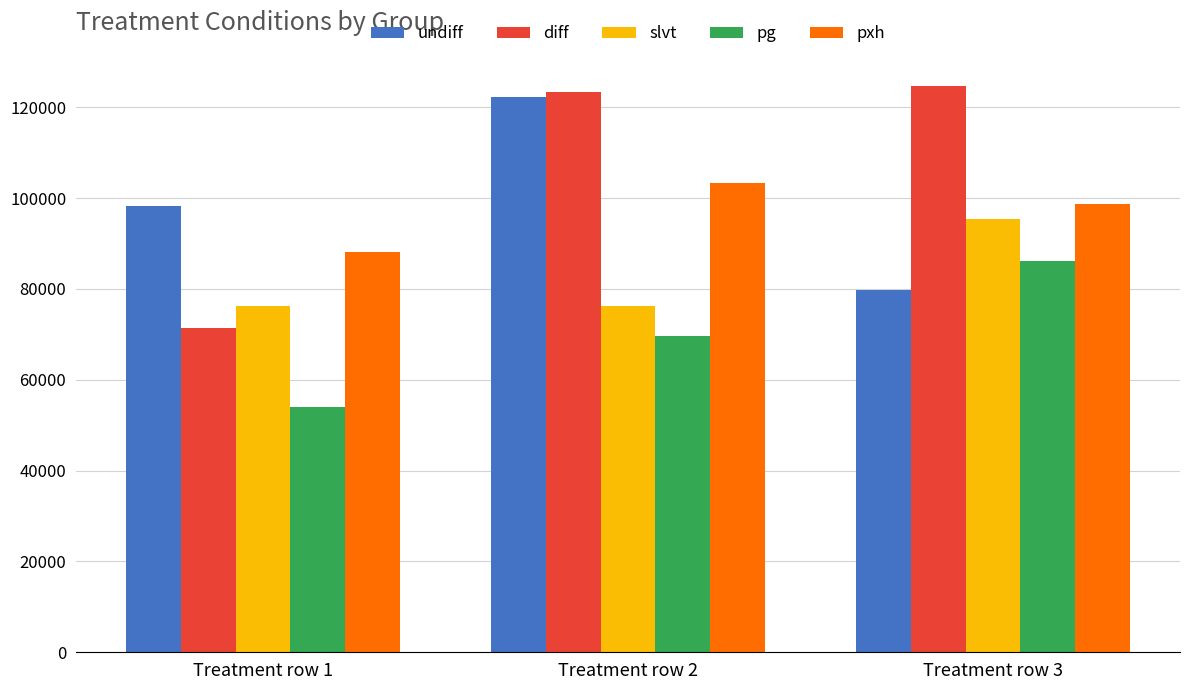

Are the bars grouped side by side (vs. stacked)?

Yes